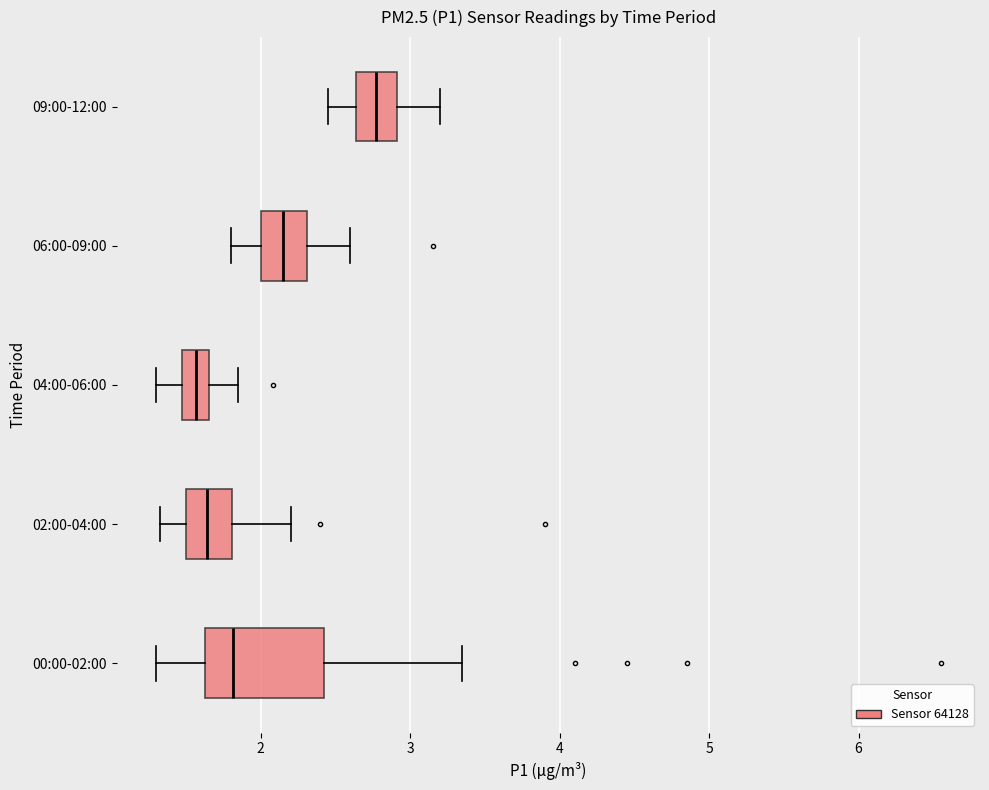

Which box is the widest, from its left edge to its right edge?

00:00-02:00